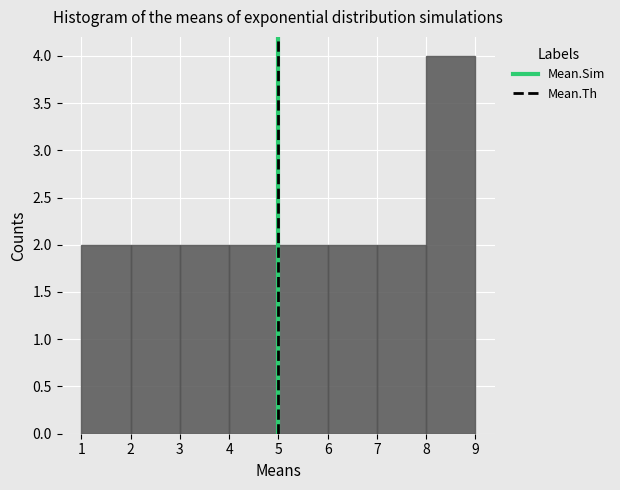

Which range on the x-axis has the tallest bar?

8 to 9